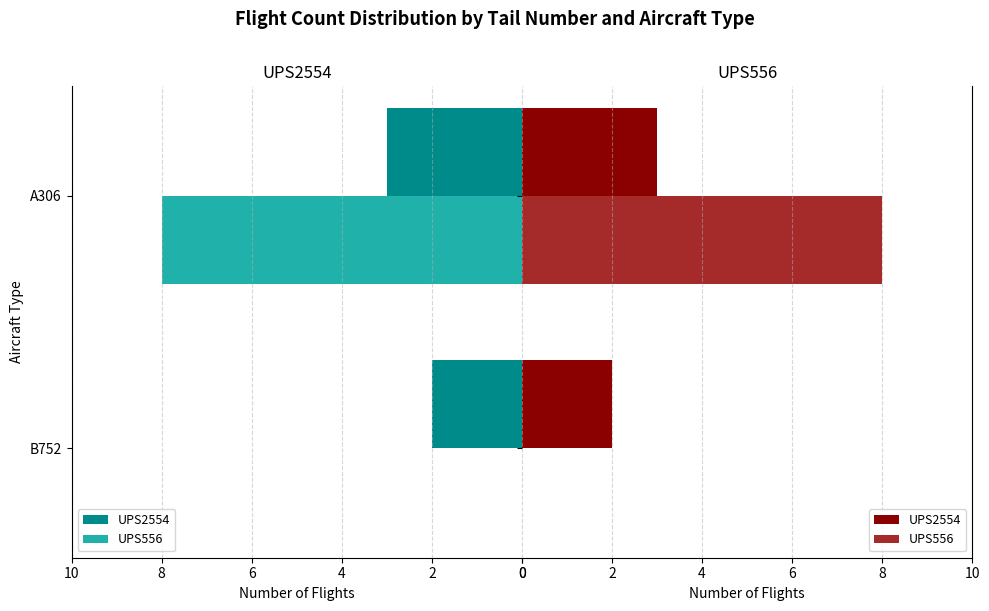

Which series has the widest spread of values?

UPS556